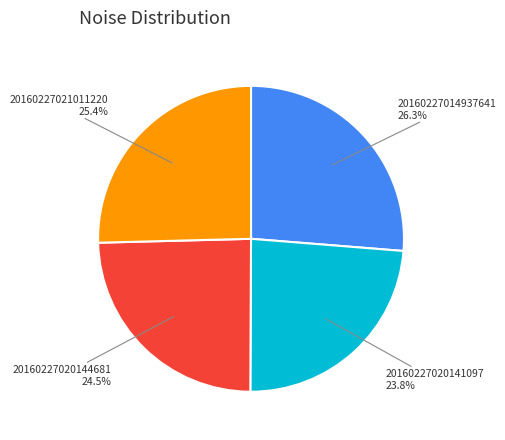

Is there any slice that represents more than half of the pie?

No